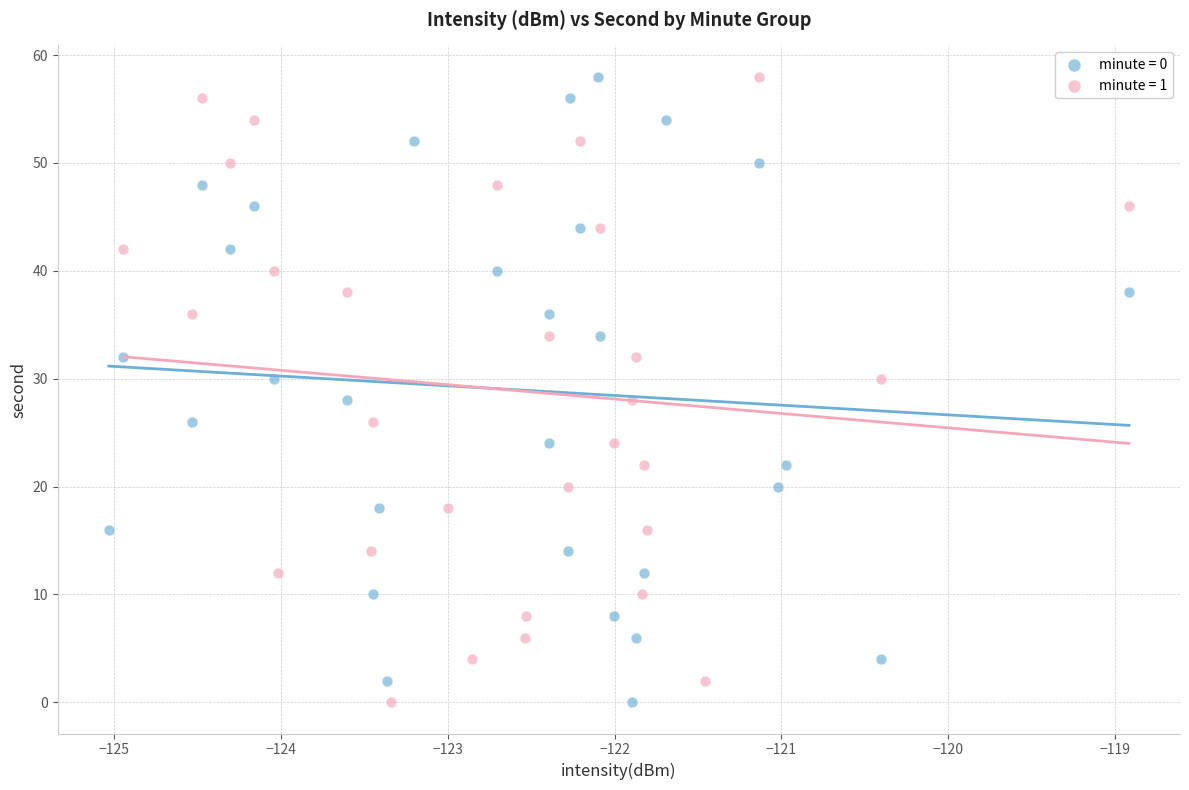

What are all the series names shown in the legend?

minute = 0, minute = 1